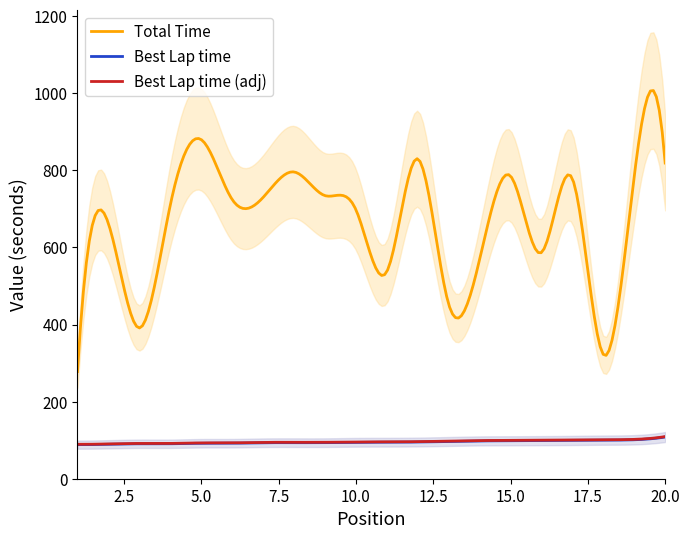

True or false: Best Lap time (adj) and Total Time cross at least once.

False